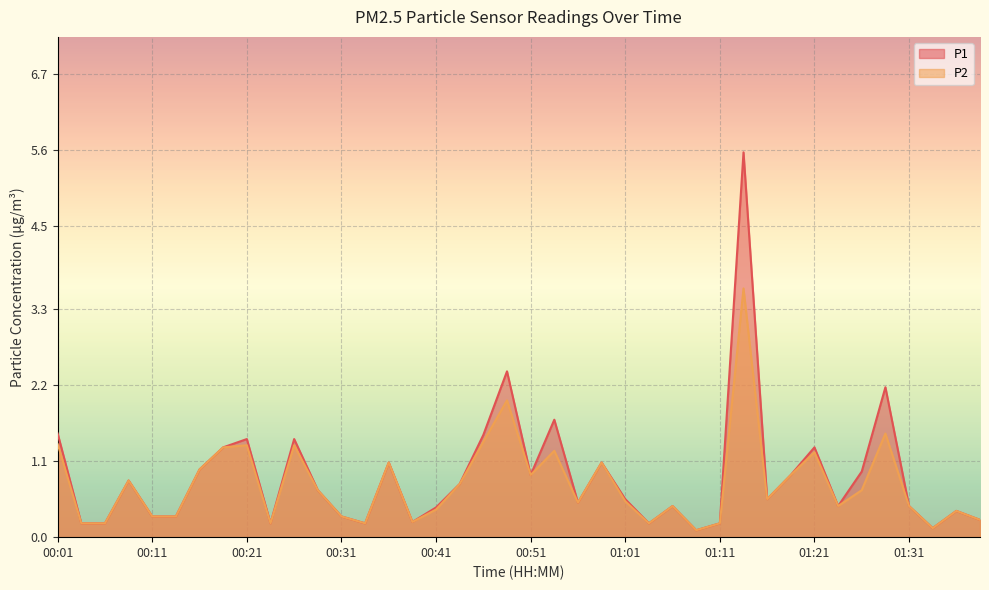

What is the sum of all P2 values?

30.6